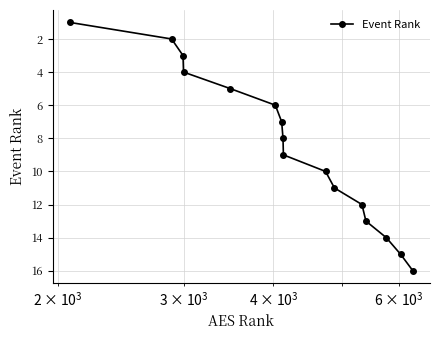

What is the greatest value displayed?

16